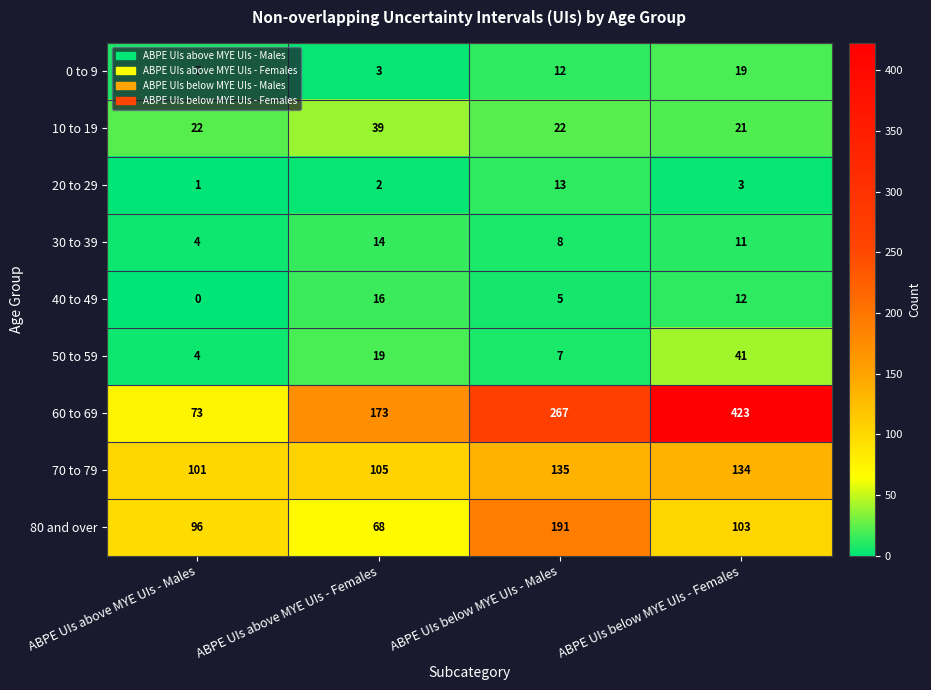

At which category is the sum across all series the highest?

ABPE UIs below MYE UIs - Females